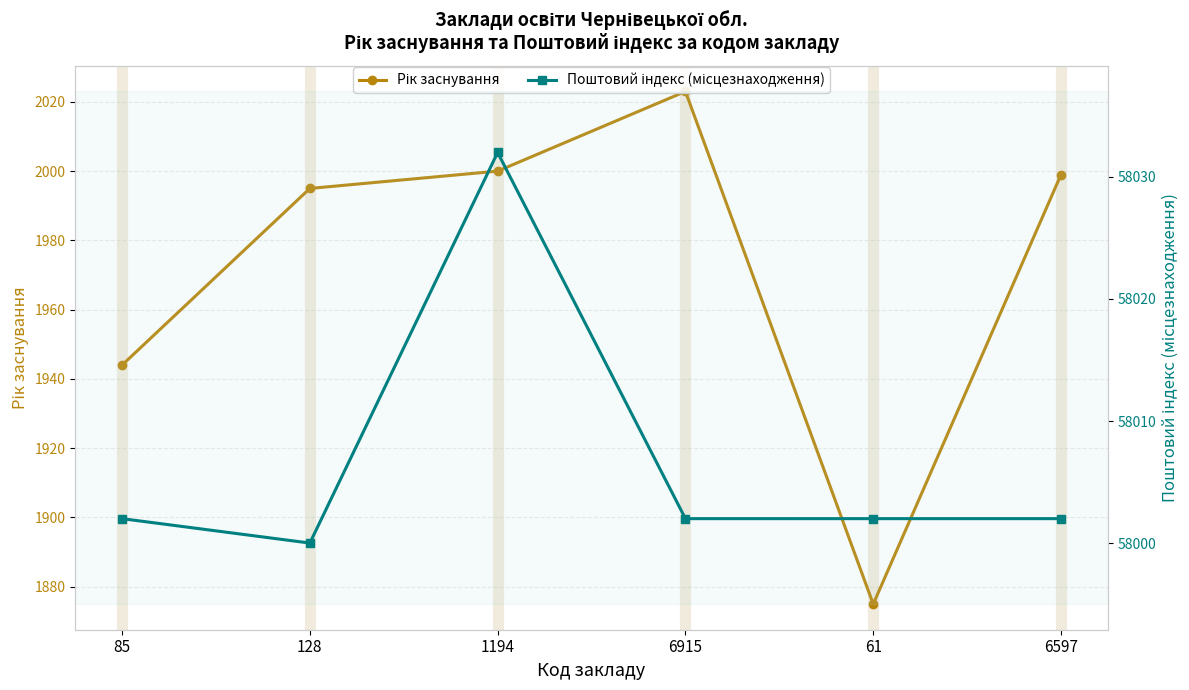

Rank the series by their average value, from lowest to highest.

Рік заснування, Поштовий індекс (місцезнаходження)